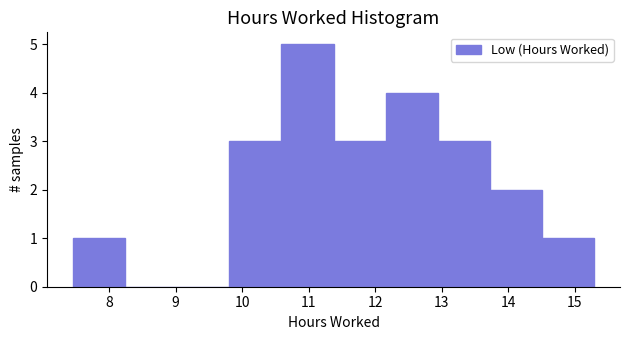

Reading left to right, list every bar in this chart as the range it spans on the x-axis followed by its height. Neither the bar edges nor the heights are printed on the chart, so give them approximately, as read against the axes.

7.5 to 8.2: 1
8.2 to 9.0: 0
9.0 to 9.8: 0
9.8 to 10.6: 3
10.6 to 11.4: 5
11.4 to 12.2: 3
12.2 to 12.9: 4
12.9 to 13.7: 3
13.7 to 14.5: 2
14.5 to 15.3: 1